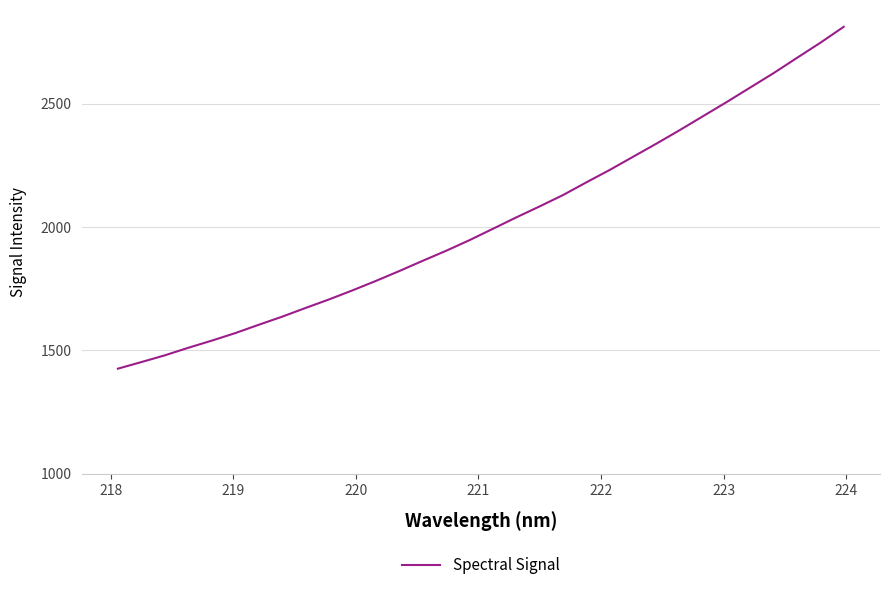

What is the smallest value displayed?

1425.4